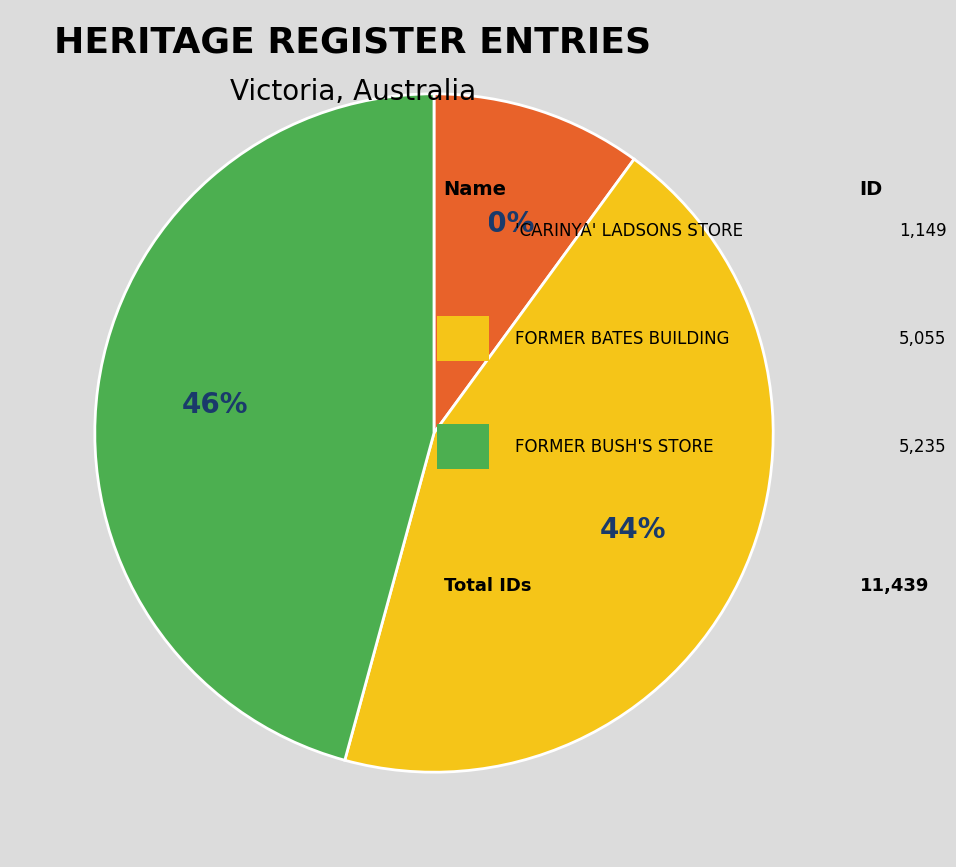

To the nearest percent, what is the average slice percentage?

33%